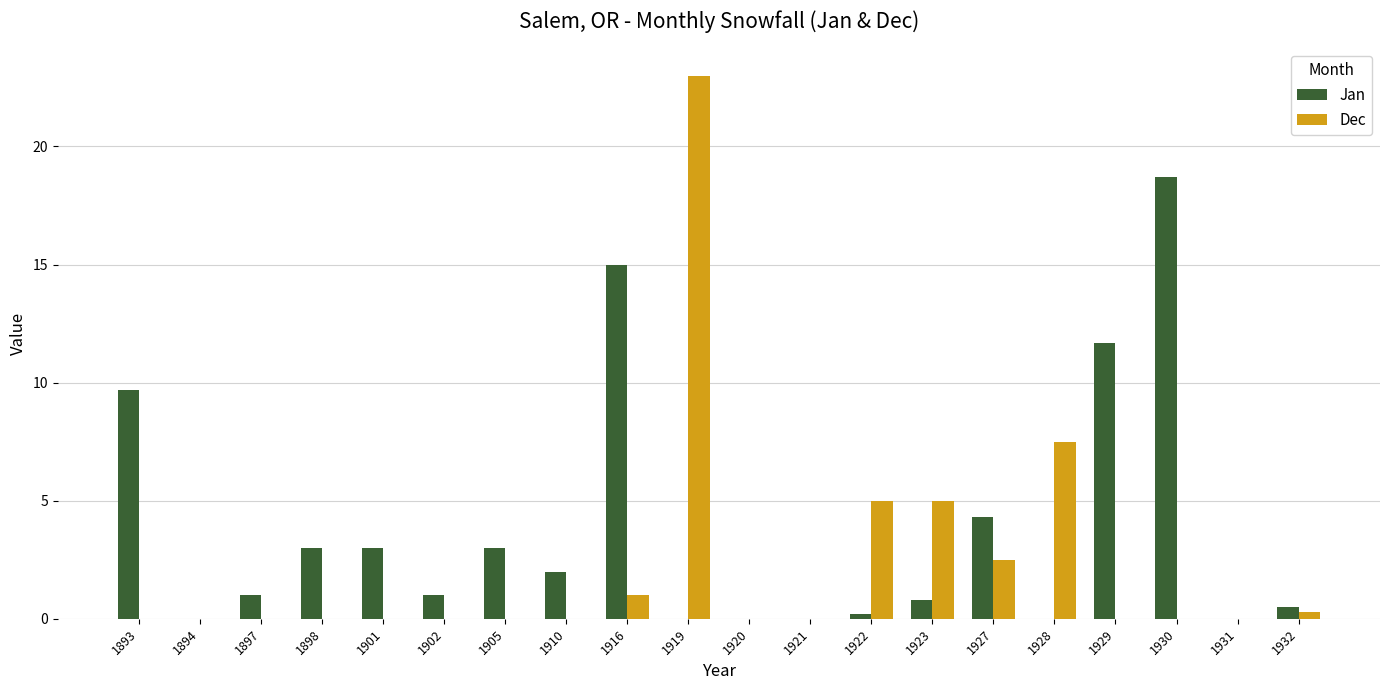

How many categories are shown in the chart?

20